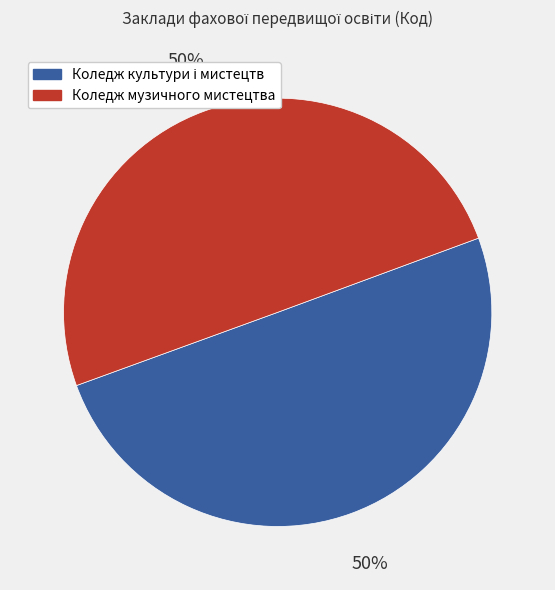

Count the number of slices in the pie.

2